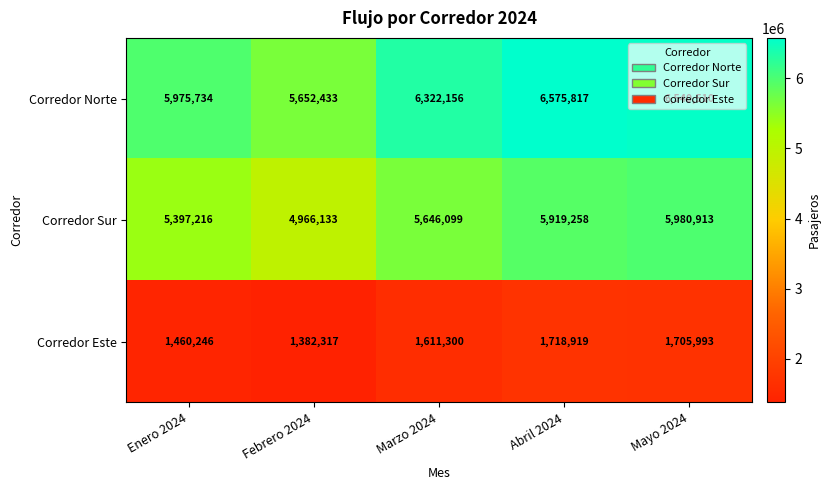

What is the sum of all Corredor Norte values?

31066650